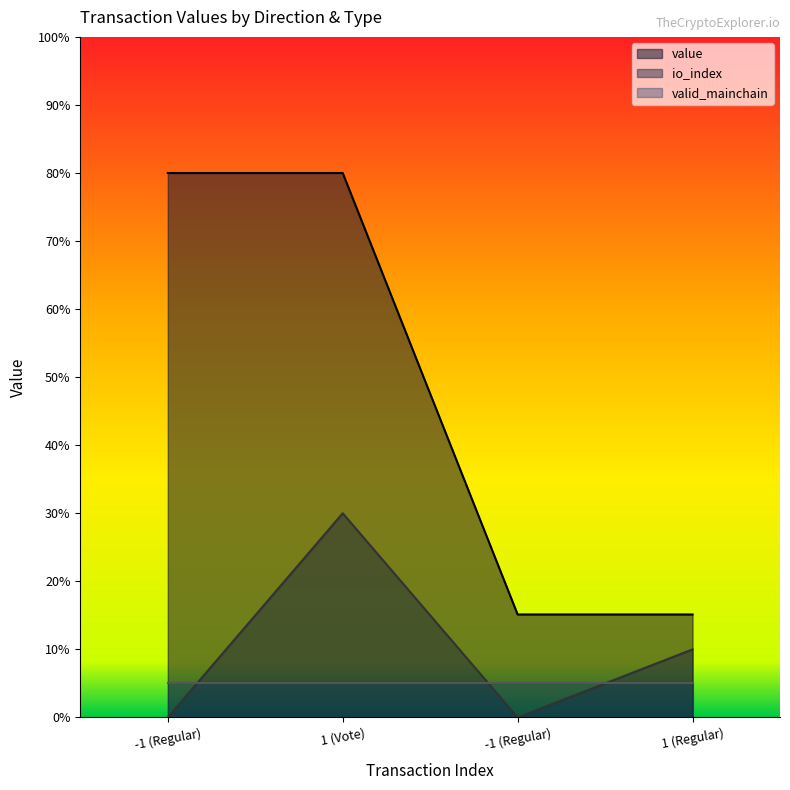

At which category is the sum across all series the highest?

1 (Vote)